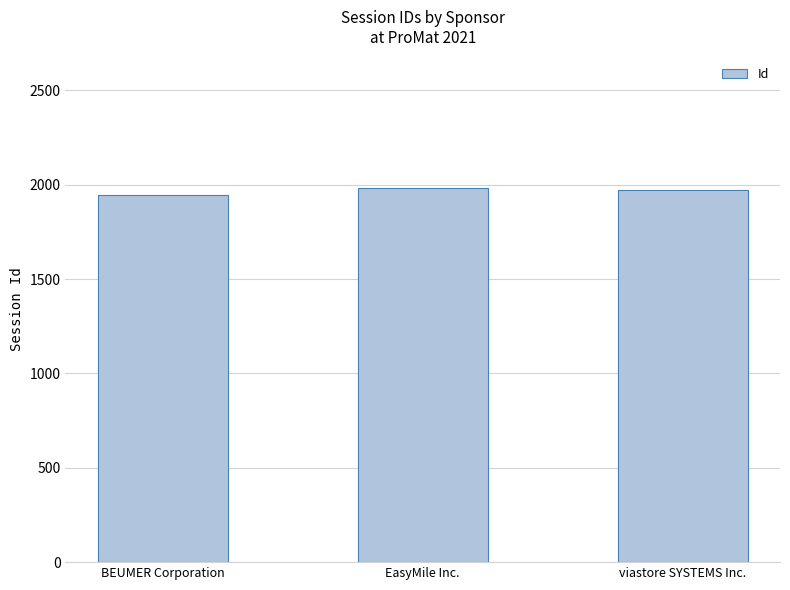

How many bars are there in total?

3